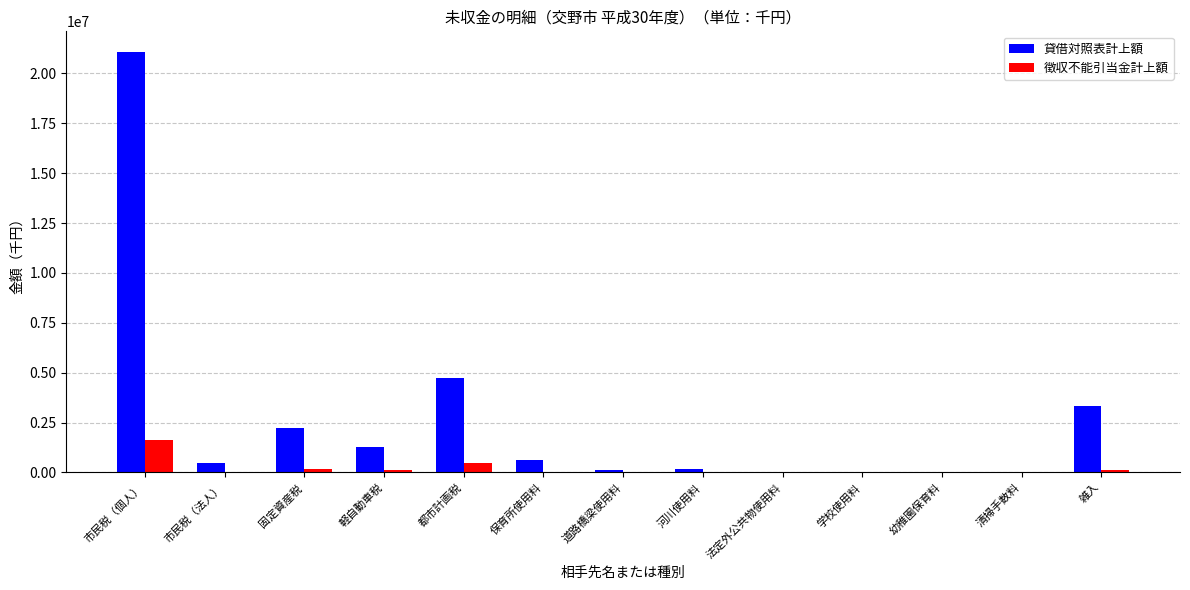

What is the sum of all 徴収不能引当金計上額 values?

2610369